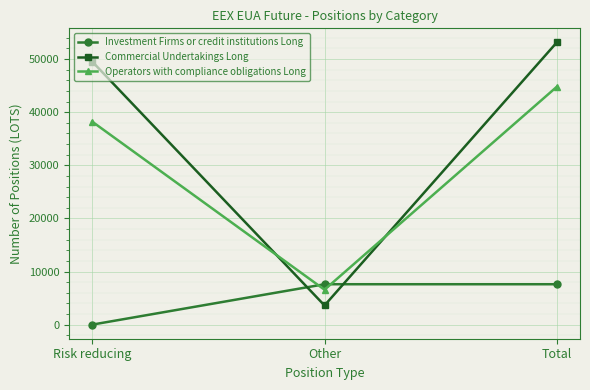

Rank the series by their maximum value, from lowest to highest.

Investment Firms or credit institutions Long, Operators with compliance obligations Long, Commercial Undertakings Long